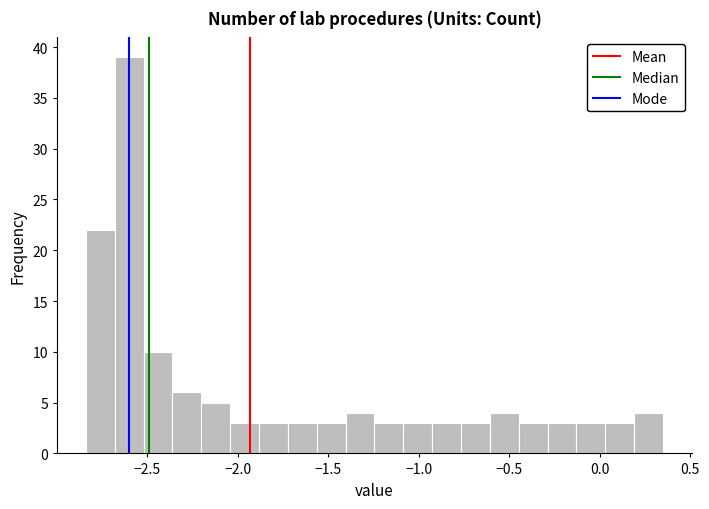

Read against the x-axis, roughly where is the centre of the tallest bar?

-2.60